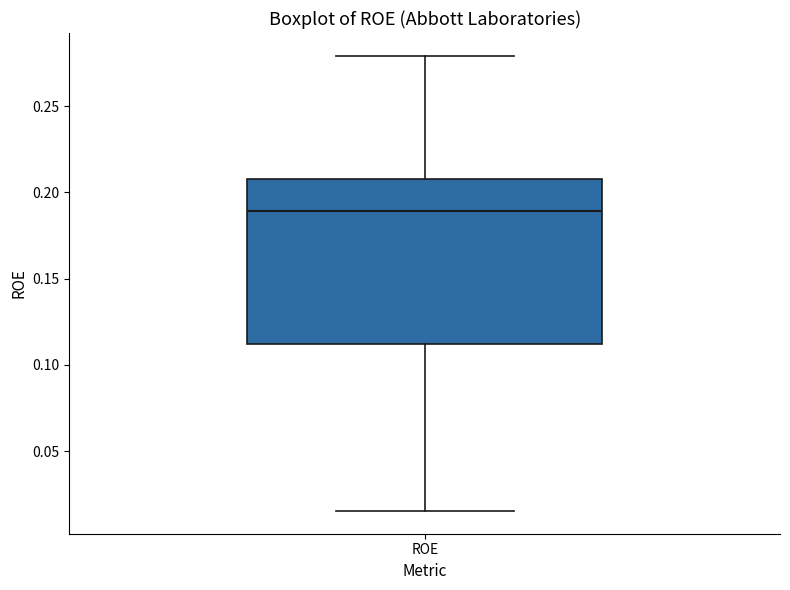

Transcribe this box plot: give where the median line is, the range the box spans, and where the two whiskers end, as read against the y-axis. The values are not printed on the chart, so give them approximately, as read against the axis.

median 0.190, box 0.110 to 0.210, whiskers 0.015 to 0.280